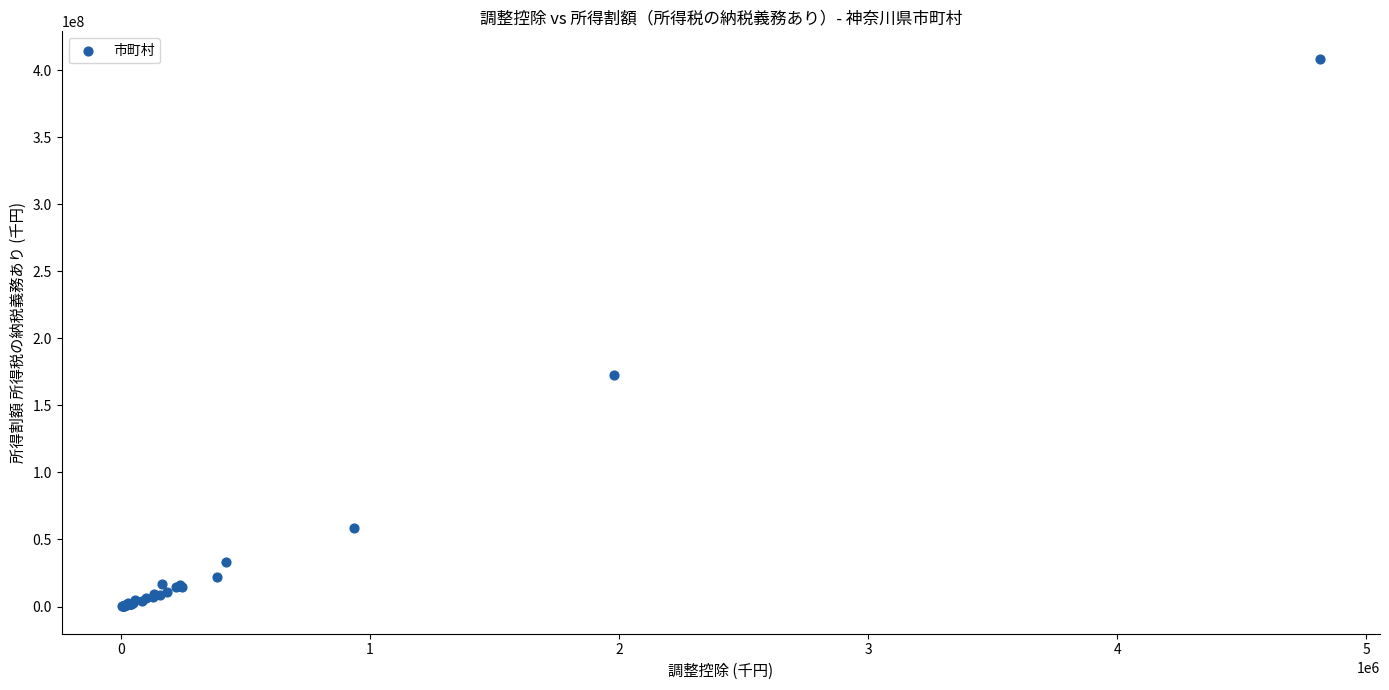

What Y value in the scatter plot is closest to 204387351?

172886390